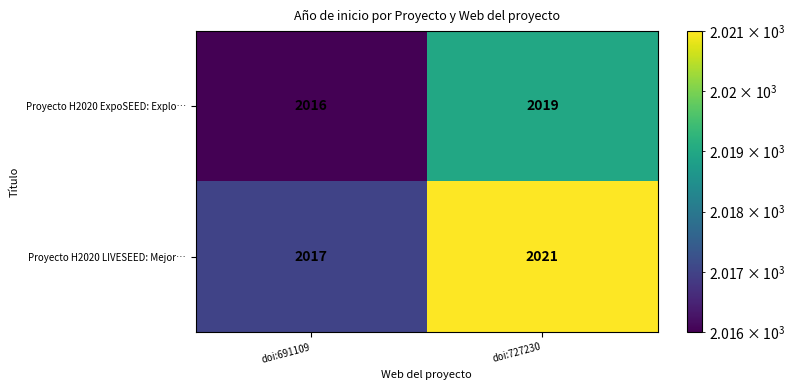

What is the sum of all Proyecto H2020 LIVESEED: Mejor… values?

4038